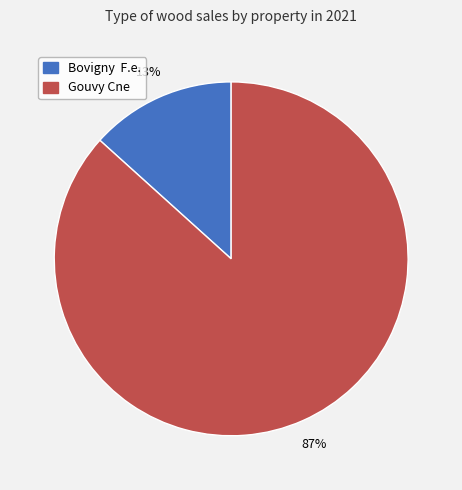

How many slices are in this pie chart?

2